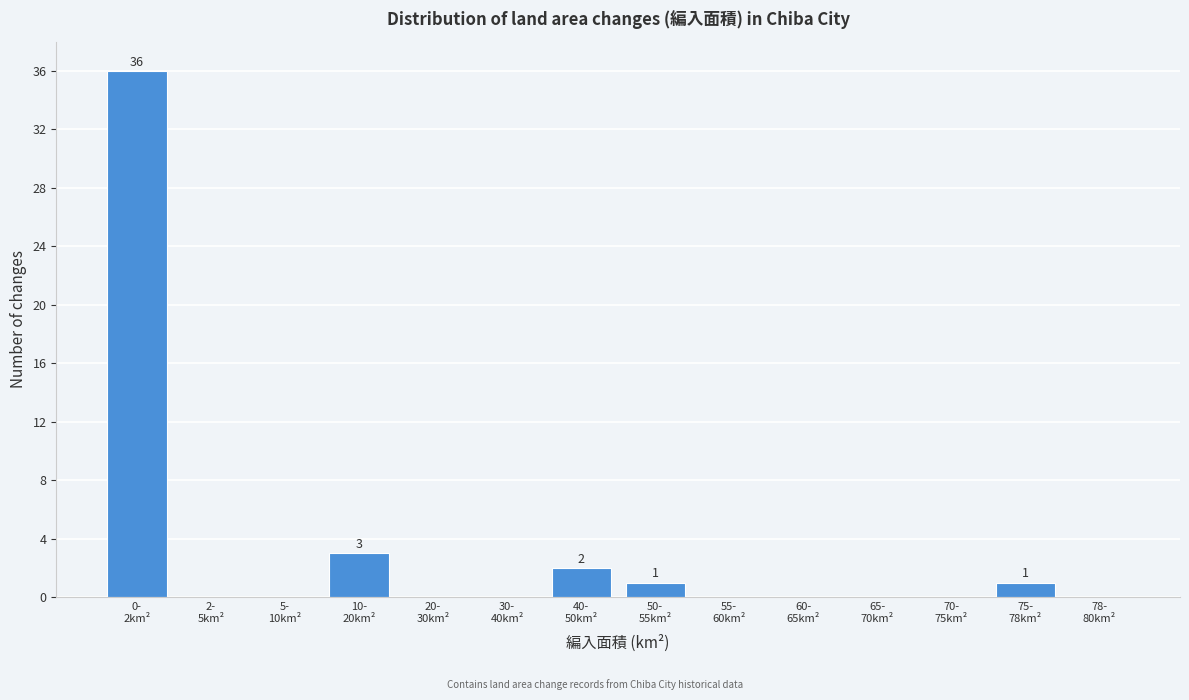

What is the greatest value displayed?

36